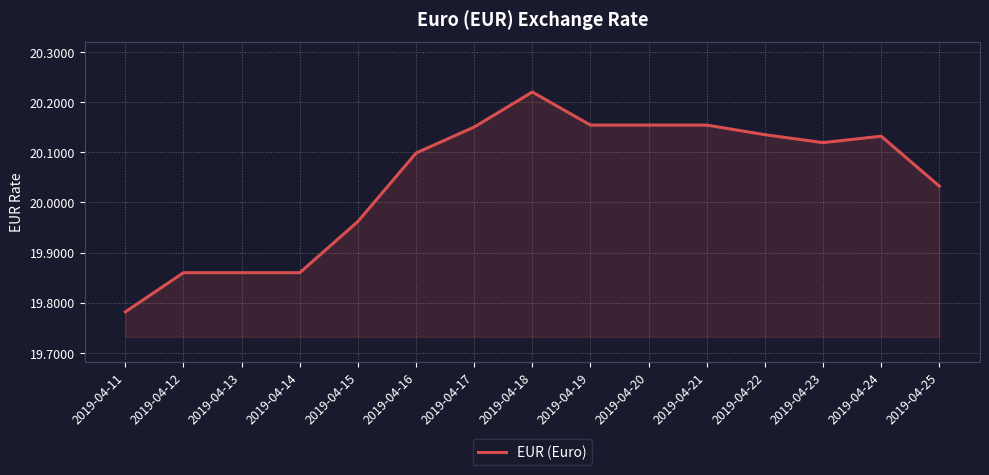

Which category has the lowest value across all series?

2019-04-11